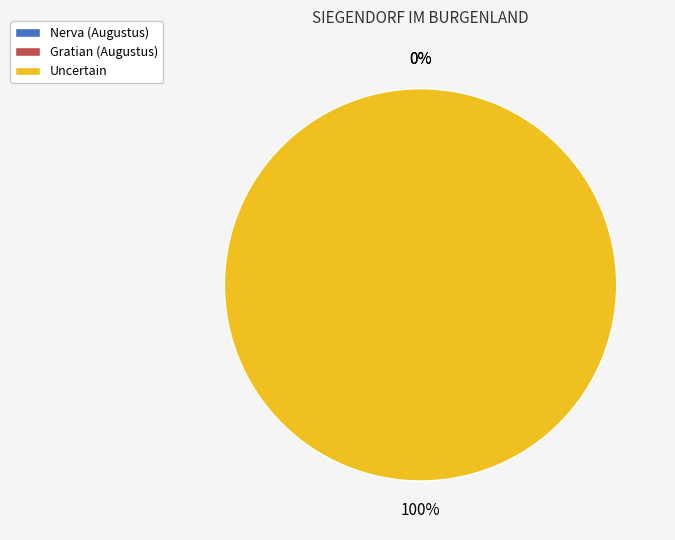

The Gratian (Augustus) slice represents 0% of the pie. True or false?

True